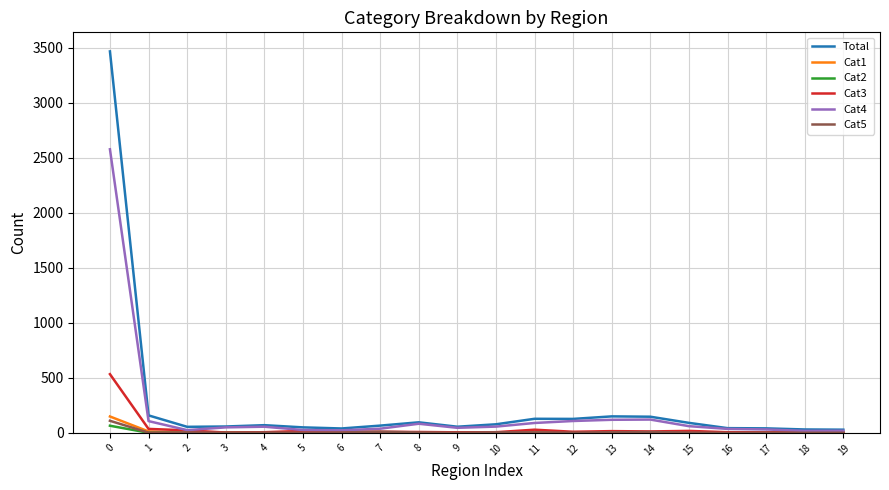

Does the chart display data point markers on the line(s)?

No